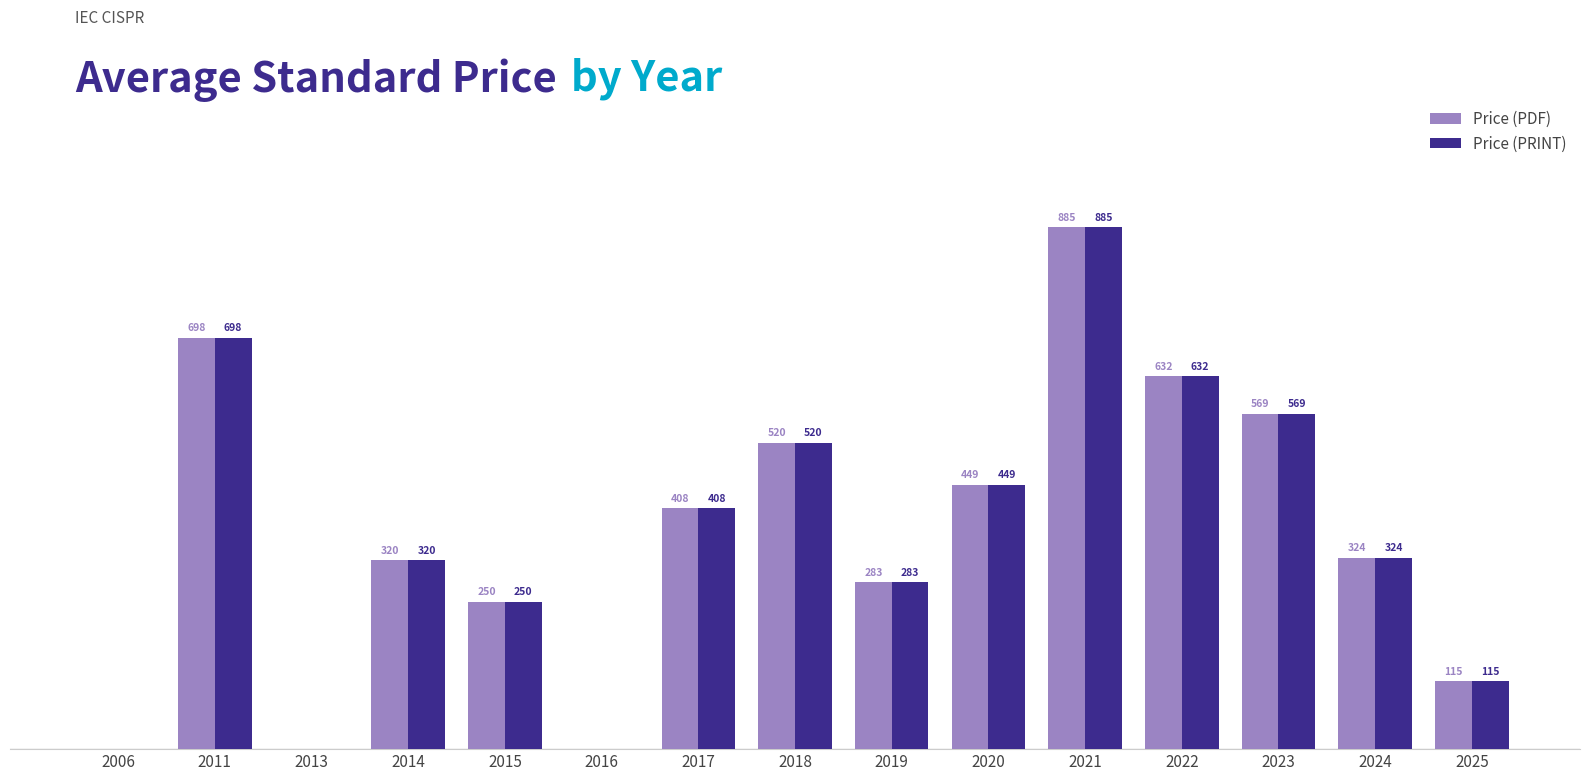

Is the value of Price (PDF) at 2006 greater than the value of Price (PRINT) at 2011?

No